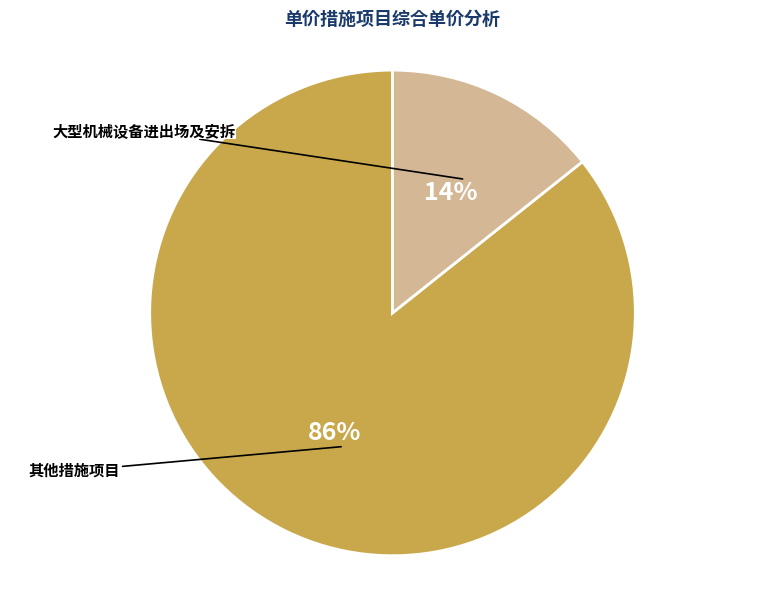

Does any single category account for the majority?

Yes